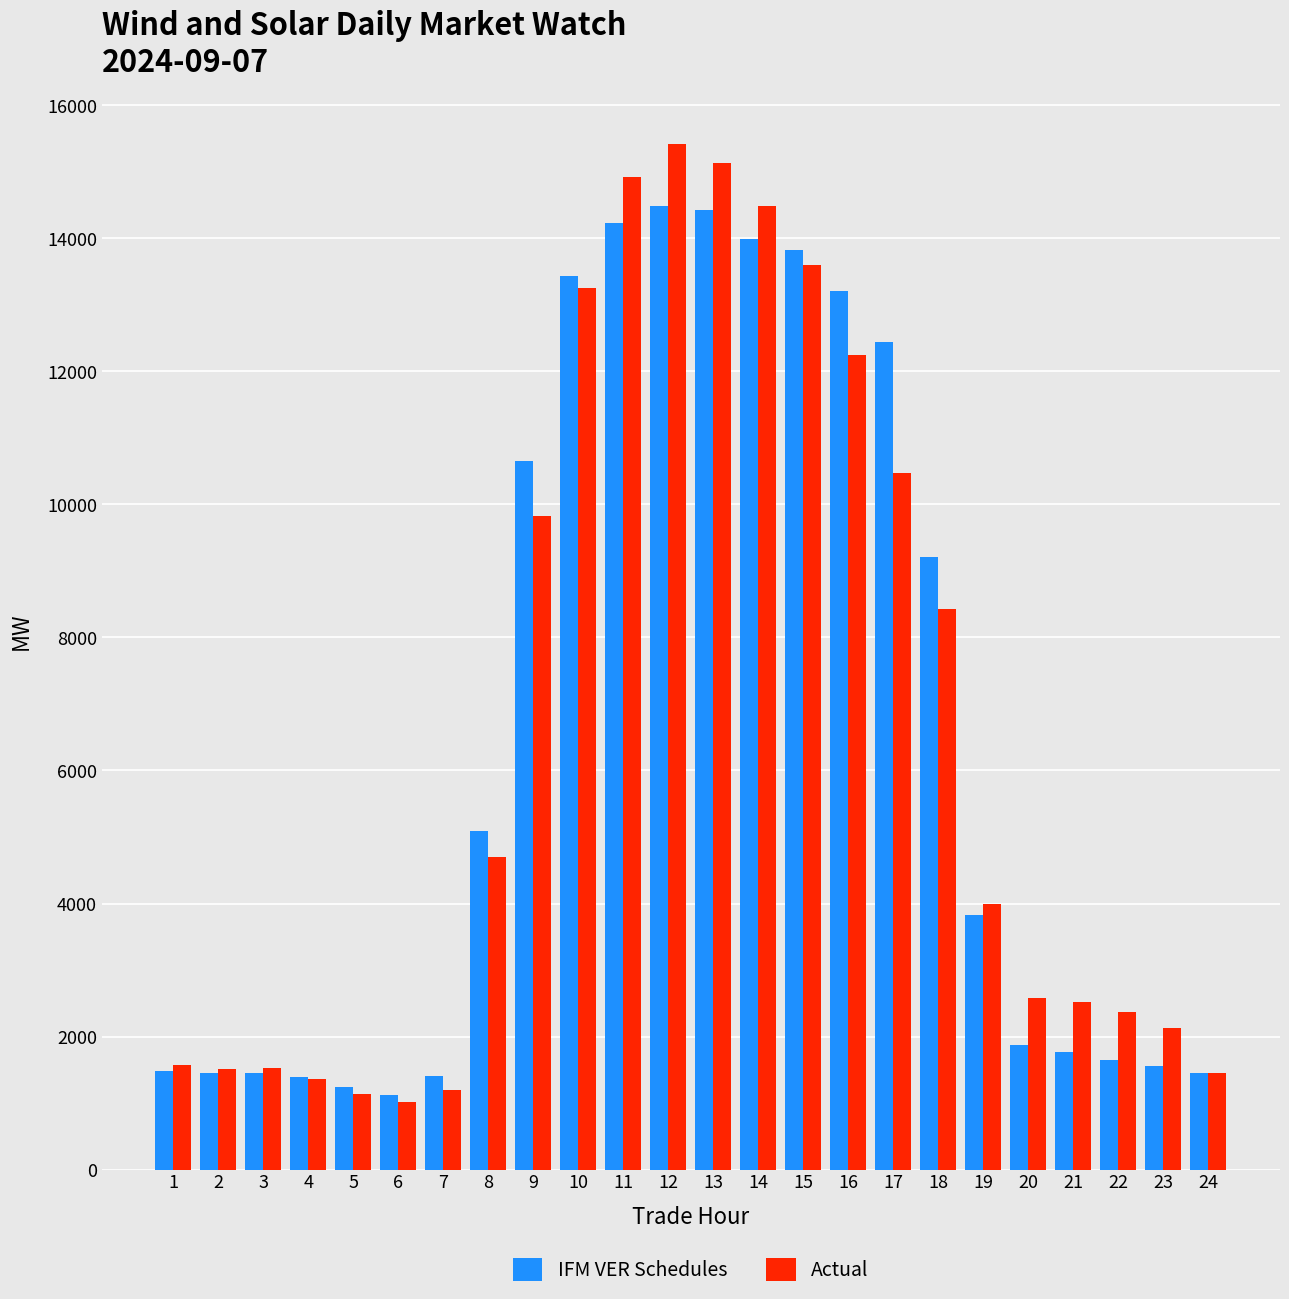

Read the Actual value at 2.

1506.7